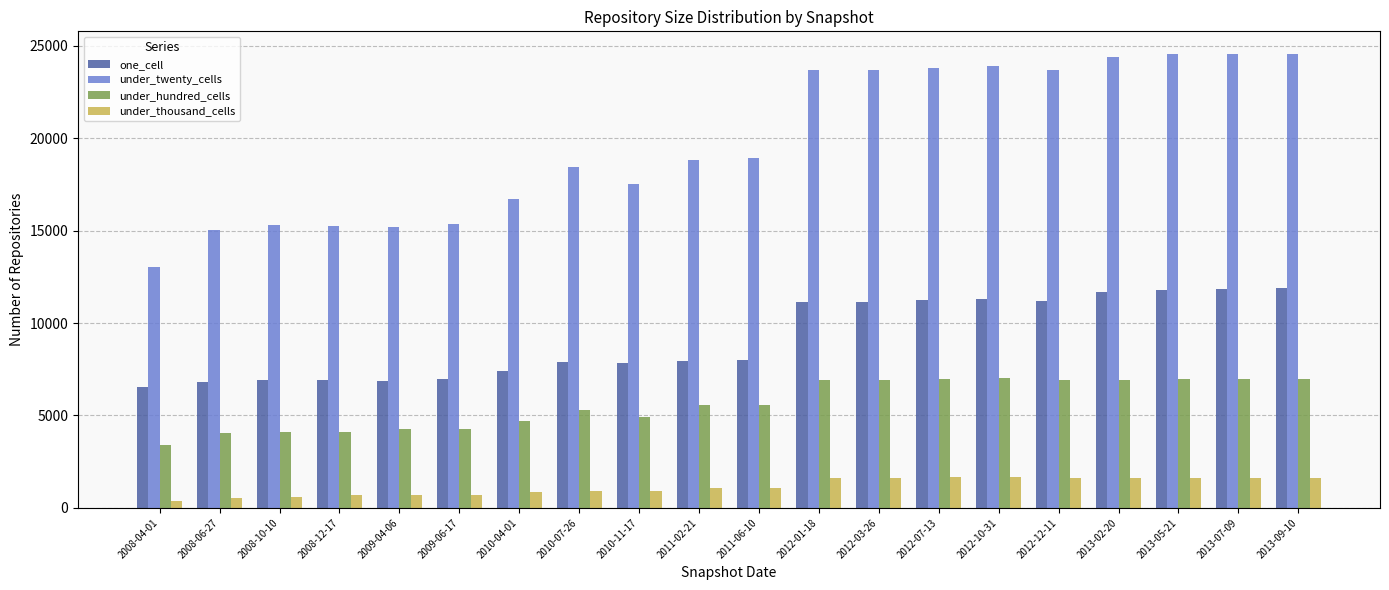

The under_hundred_cells series shows 6962 at 2013-05-21. True or false?

True